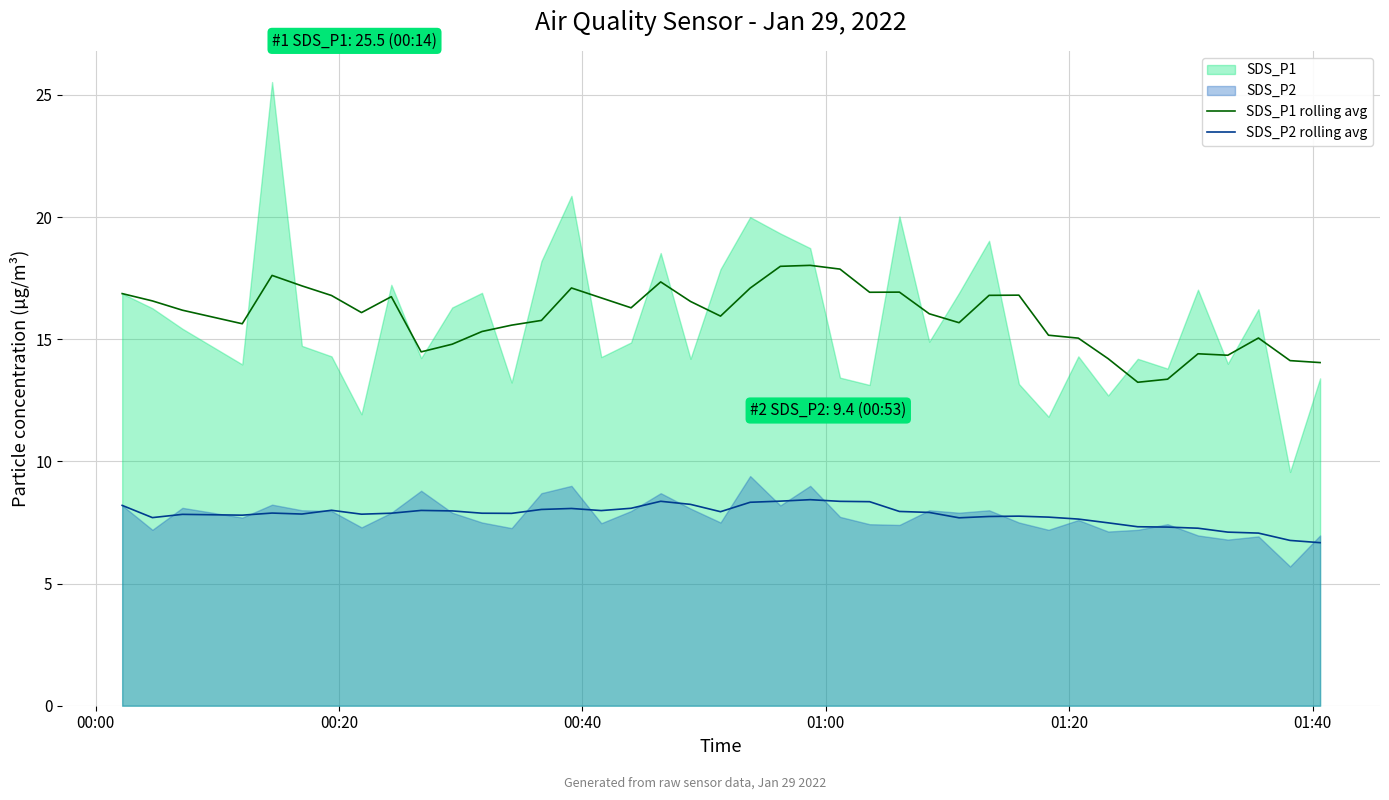

True or false: SDS_P1 rolling avg and SDS_P2 rolling avg cross at least once.

False